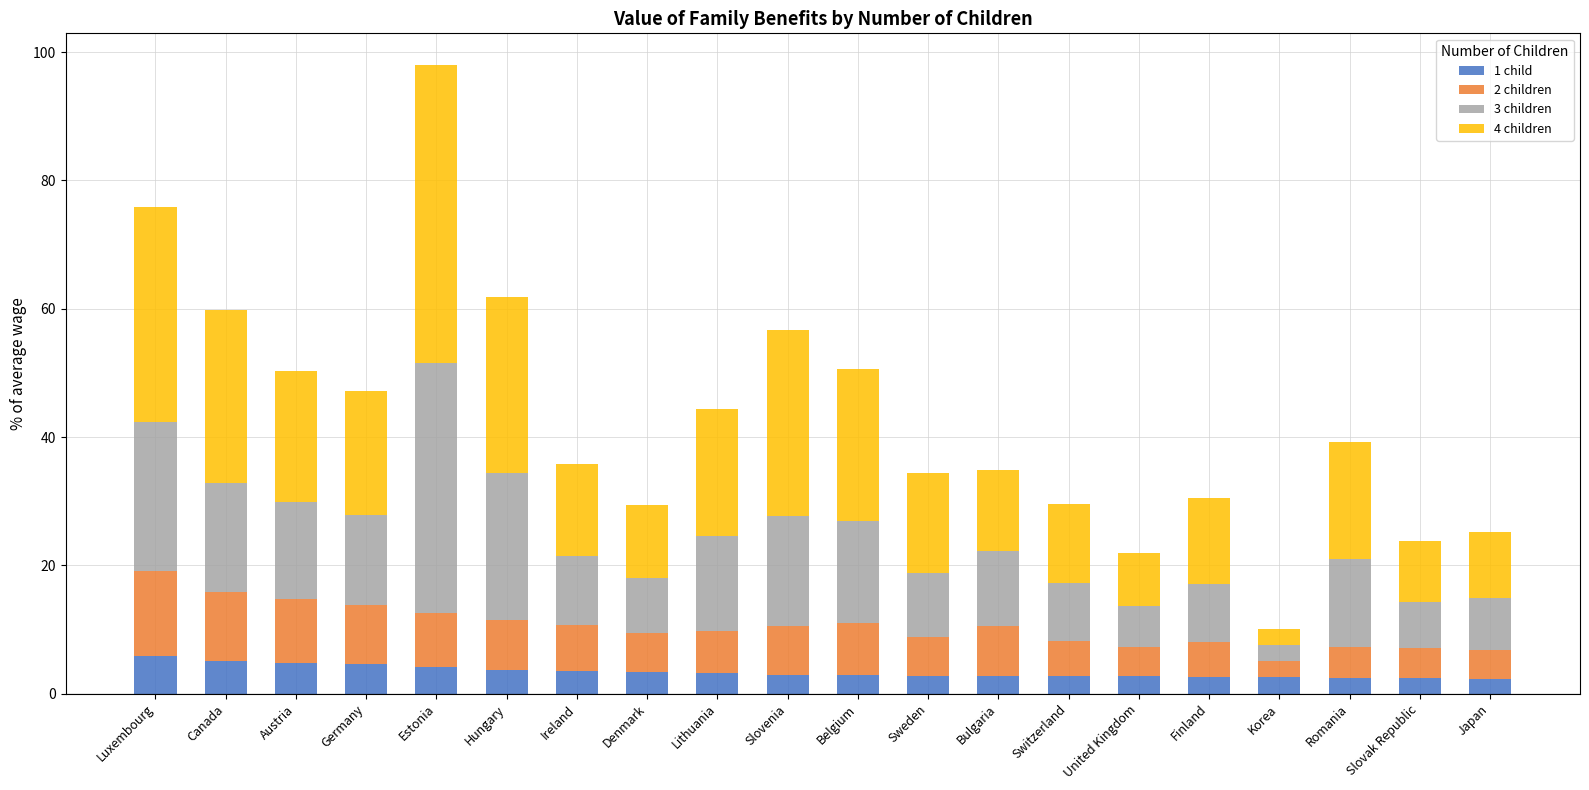

The value of 1 child at Estonia is 4.2. True or false?

True